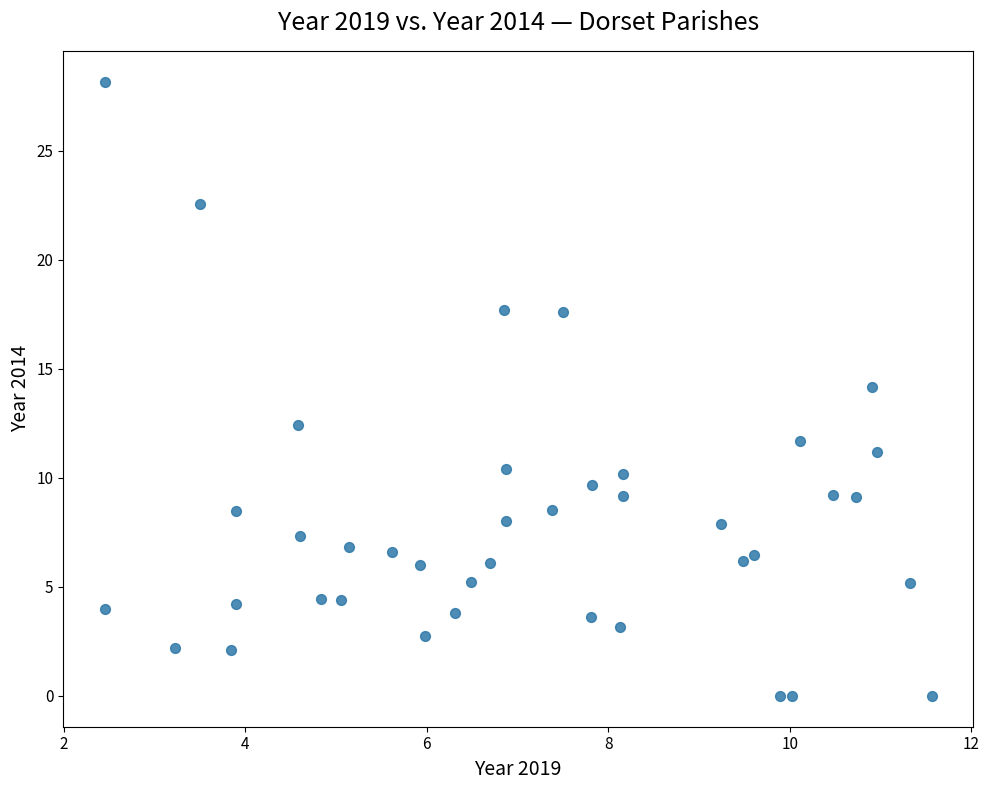

What is the range of Y values (max minus min)?

28.2